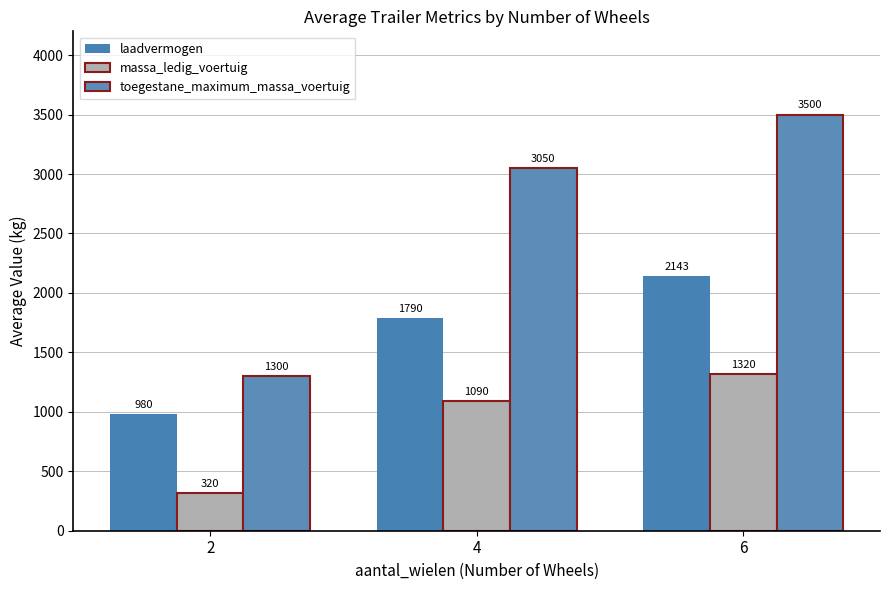

How many data points does each series have?

3